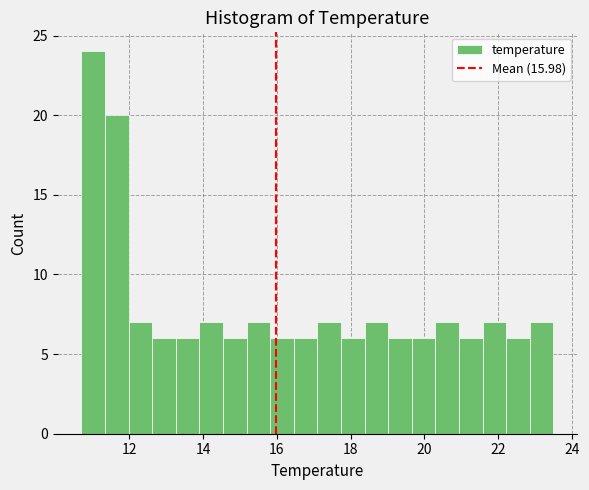

Around what value on the x-axis is the tallest bar? Give the approximate position of its centre, as read against the axis.

11.0